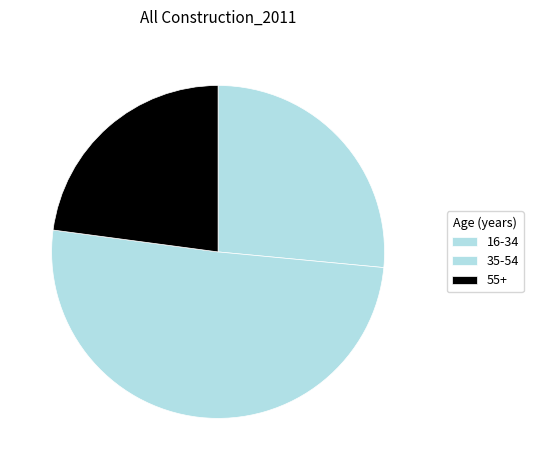

Between 35-54 and 55+, which is larger?

35-54